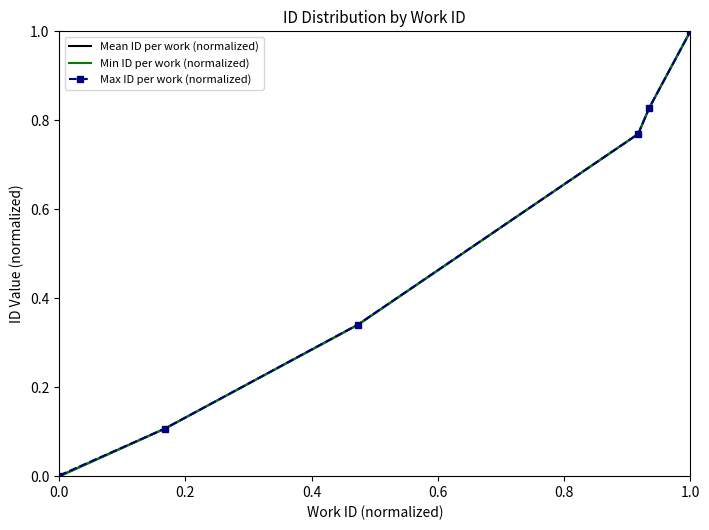

List the series in order of their overall mean, highest first.

Max ID per work (normalized), Mean ID per work (normalized), Min ID per work (normalized)